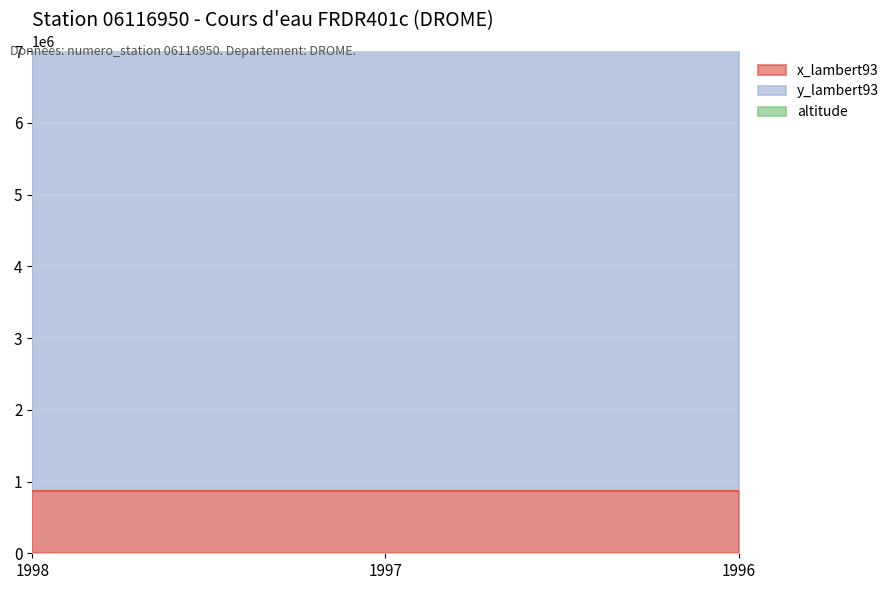

What value does the y_lambert93 series have at 1997?

6362228